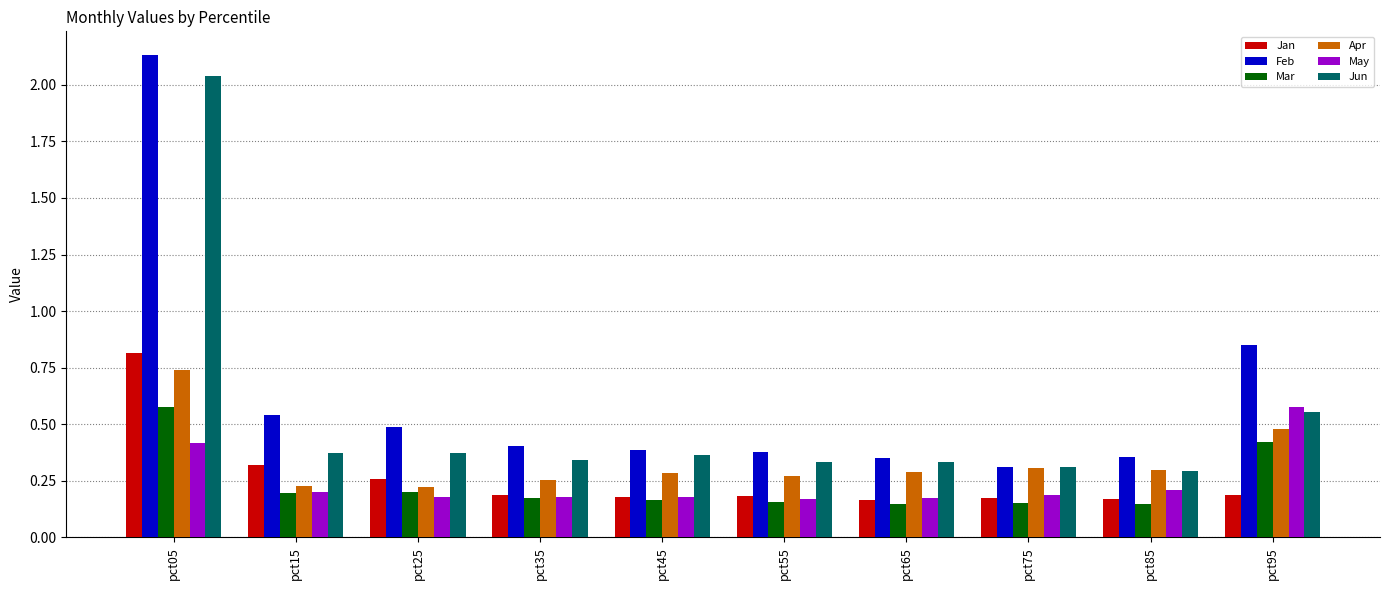

How many bars are there in total?

60